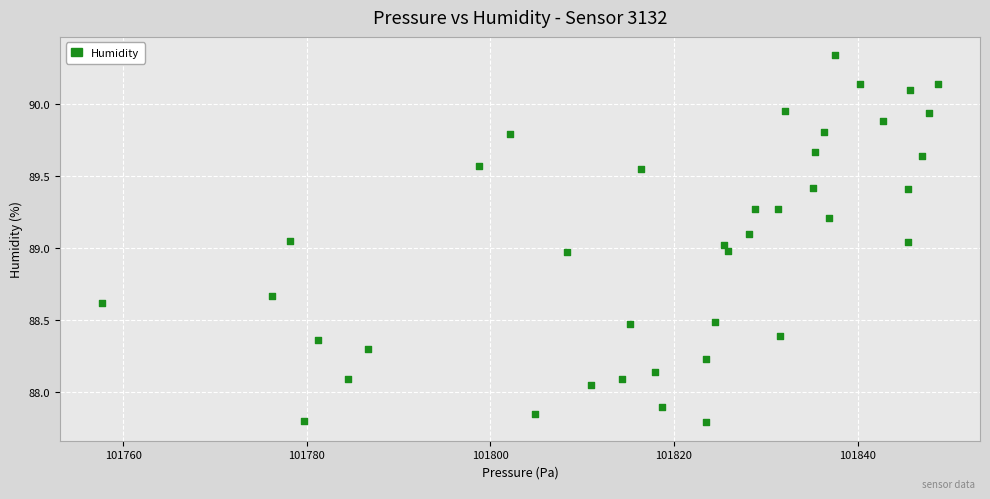

What is the range of X values (max minus min)?

91.1